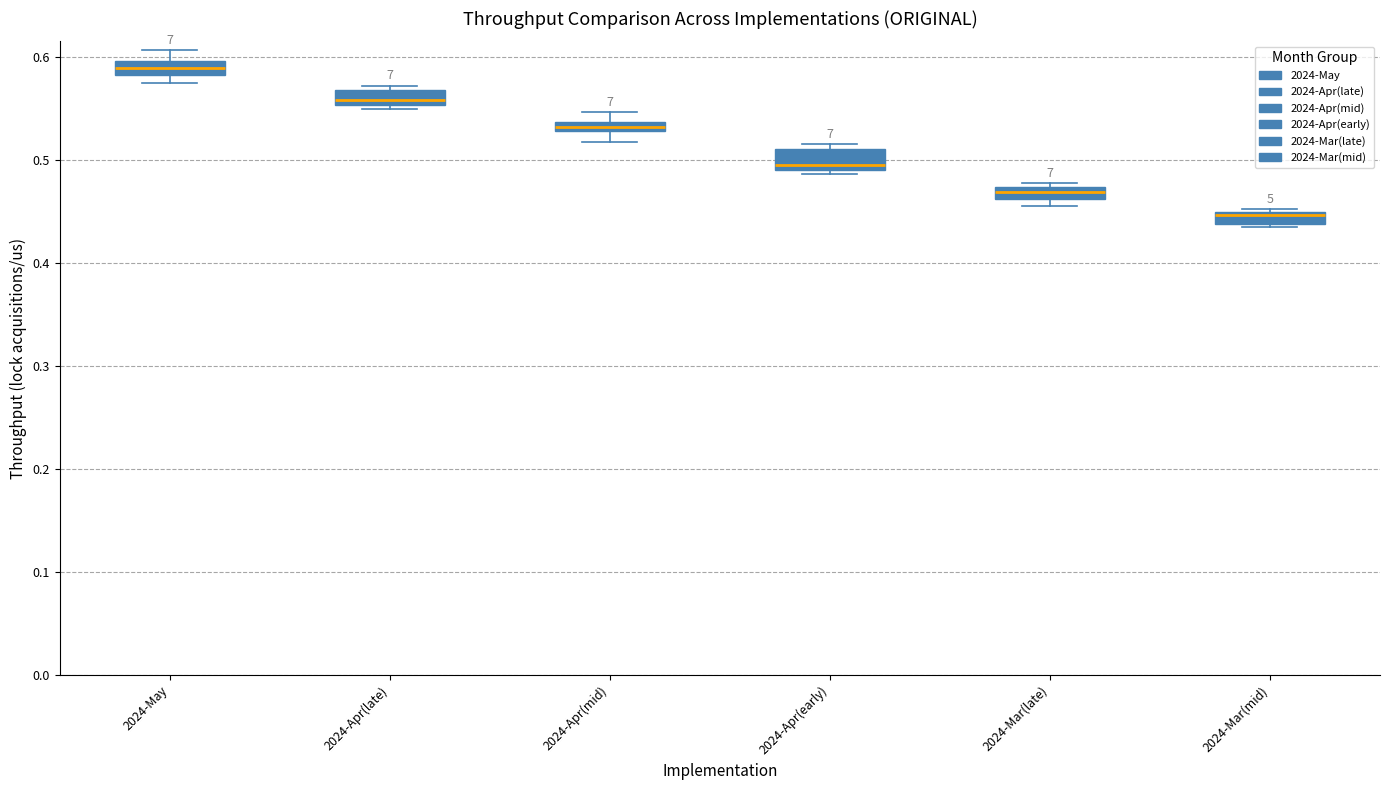

Which box has the lowest median line?

2024-Mar(mid)